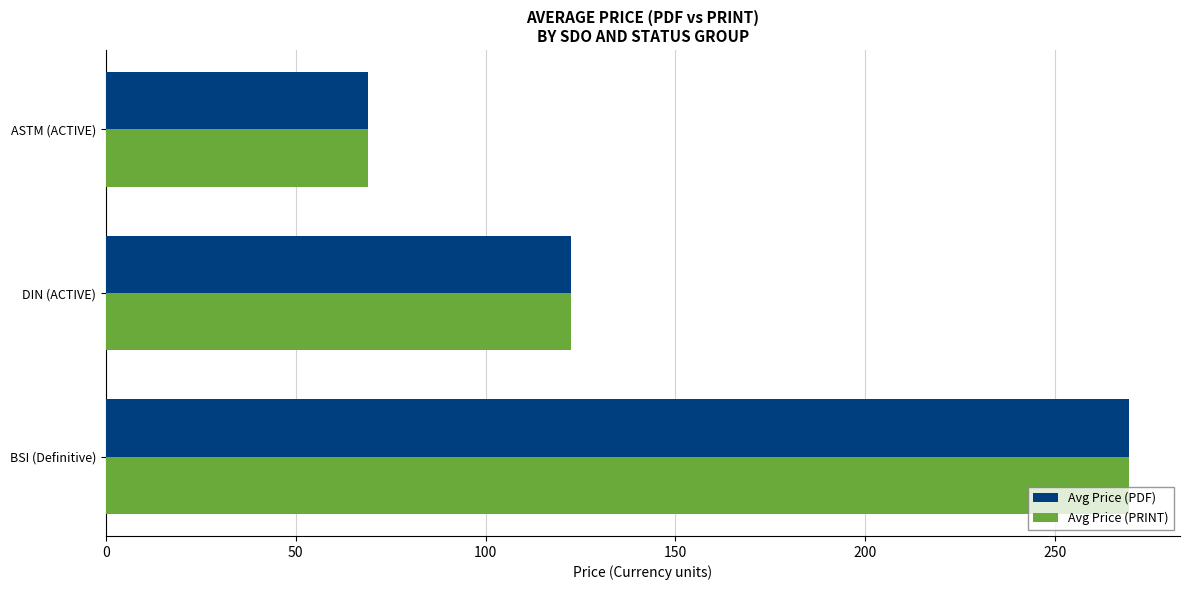

What is the total value across all series at ASTM (ACTIVE)?

138.0